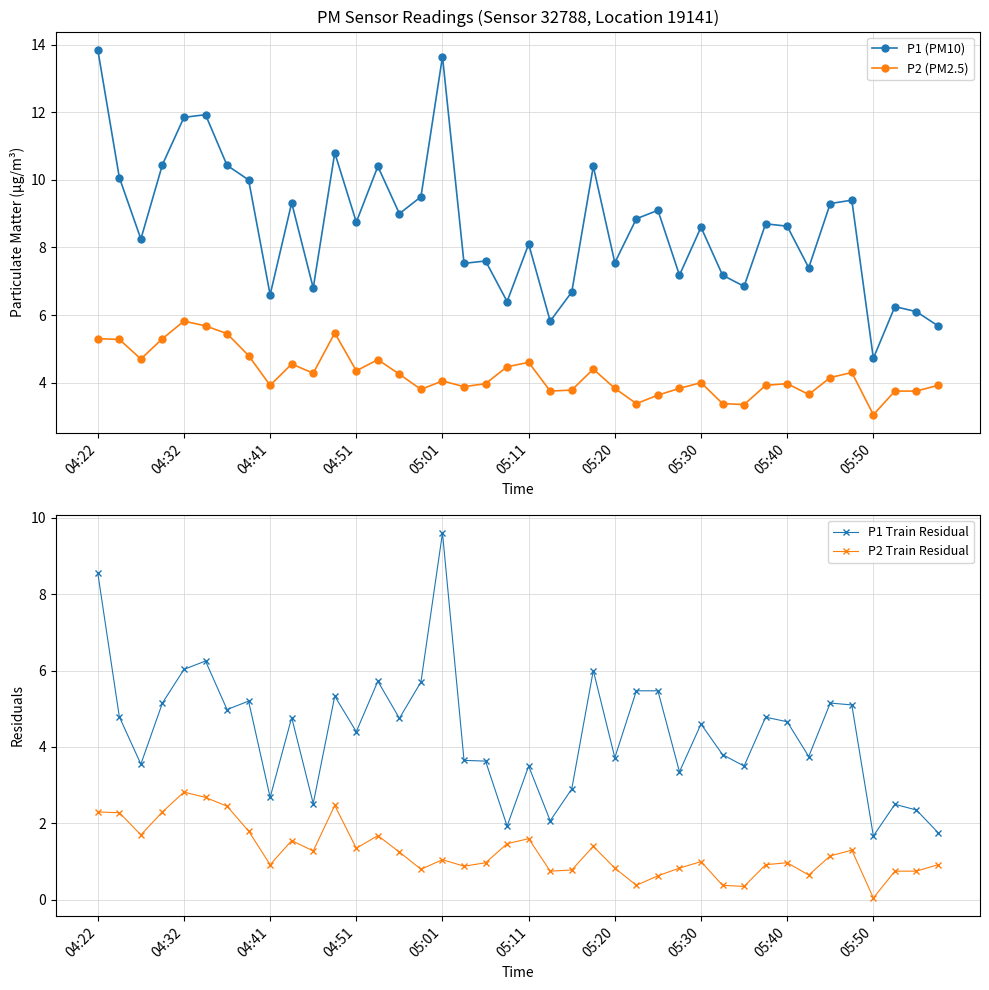

Reading left to right, extract all data points from this chart.

P1 (PM10): 13.8	10.1	8.2	10.4	11.8	11.9	10.4	10.0	6.6	9.3	6.8	10.8	8.8	10.4	9.0	9.5	13.7	7.5	7.6	6.4	8.1	5.8	6.7	10.4	7.5	8.8	9.1	7.2	8.6	7.2	6.8	8.7	8.6	7.4	9.3	9.4	4.7	6.2	6.1	5.7
P2 (PM2.5): 5.3	5.3	4.7	5.3	5.8	5.7	5.5	4.8	3.9	4.5	4.3	5.5	4.3	4.7	4.2	3.8	4.0	3.9	4.0	4.5	4.6	3.8	3.8	4.4	3.8	3.4	3.6	3.8	4.0	3.4	3.4	3.9	4.0	3.6	4.2	4.3	3.0	3.8	3.8	3.9
P1 Train Residual: 8.6	4.8	3.5	5.2	6.0	6.2	5.0	5.2	2.7	4.8	2.5	5.3	4.4	5.7	4.8	5.7	9.6	3.6	3.6	1.9	3.5	2.1	2.9	6.0	3.7	5.5	5.5	3.4	4.6	3.8	3.5	4.8	4.7	3.8	5.2	5.1	1.7	2.5	2.4	1.8
P2 Train Residual: 2.3	2.3	1.7	2.3	2.8	2.7	2.5	1.8	0.9	1.6	1.3	2.5	1.4	1.7	1.2	0.8	1.1	0.9	1.0	1.5	1.6	0.8	0.8	1.4	0.8	0.4	0.6	0.8	1.0	0.4	0.3	0.9	1.0	0.7	1.1	1.3	0.1	0.8	0.8	0.9